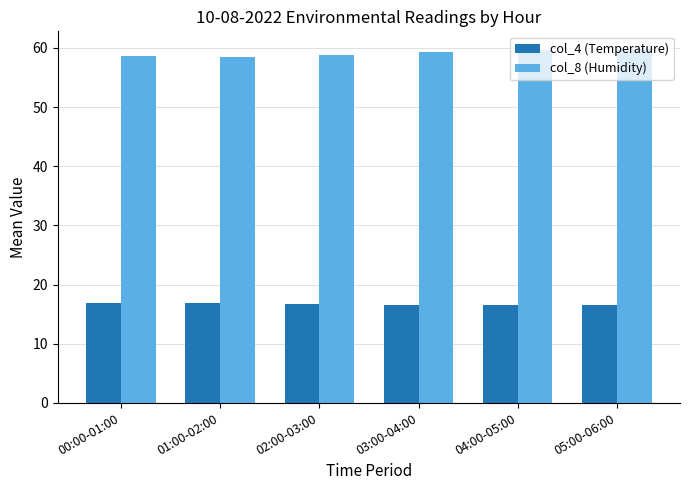

What is the difference between the maximum and minimum values in the col_4 (Temperature) series?

0.4